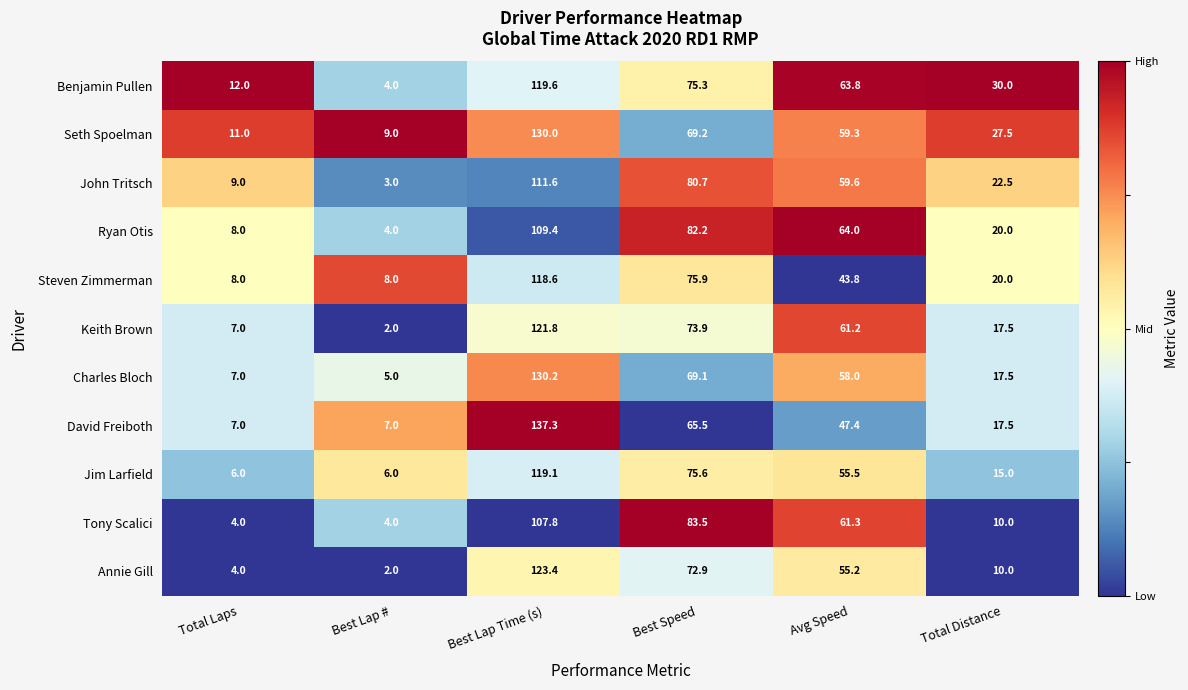

What is the difference between the highest and lowest values at Best Speed?

18.0